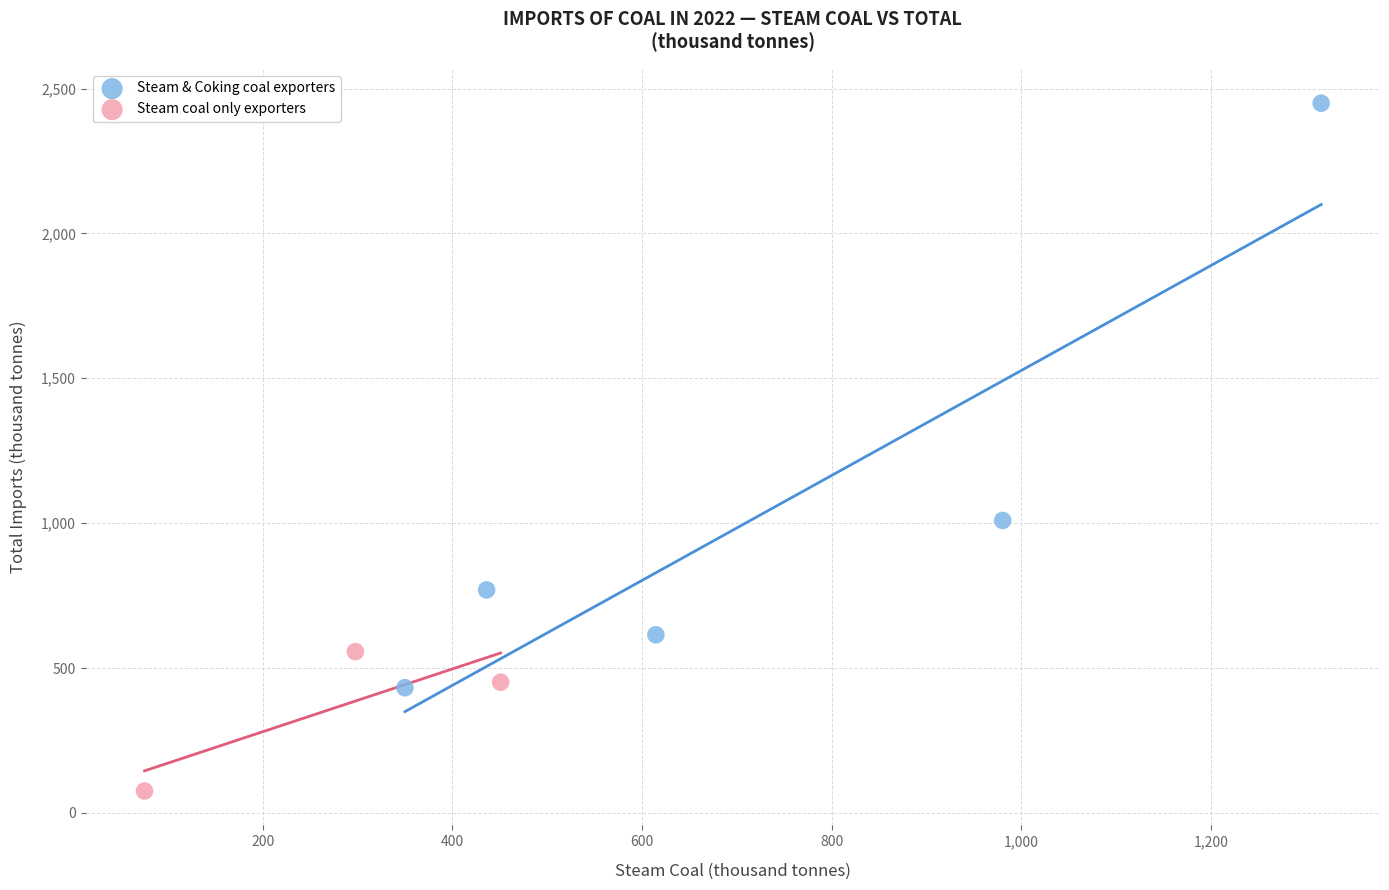

Which series has the largest Y range (max minus min)?

Steam & Coking coal exporters